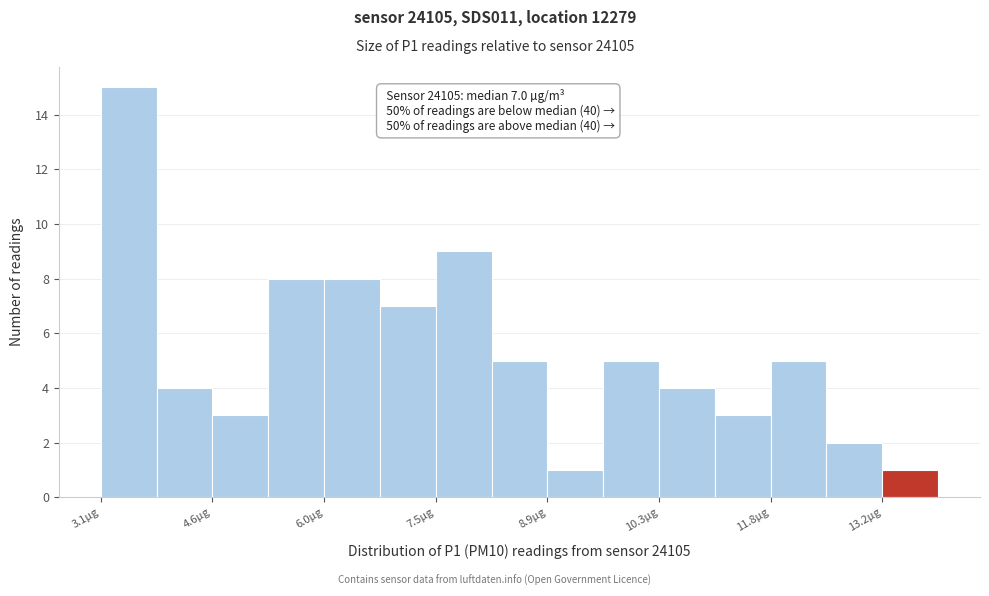

Around what value on the x-axis is the tallest bar? Give the approximate position of its centre, as read against the axis.

3.6